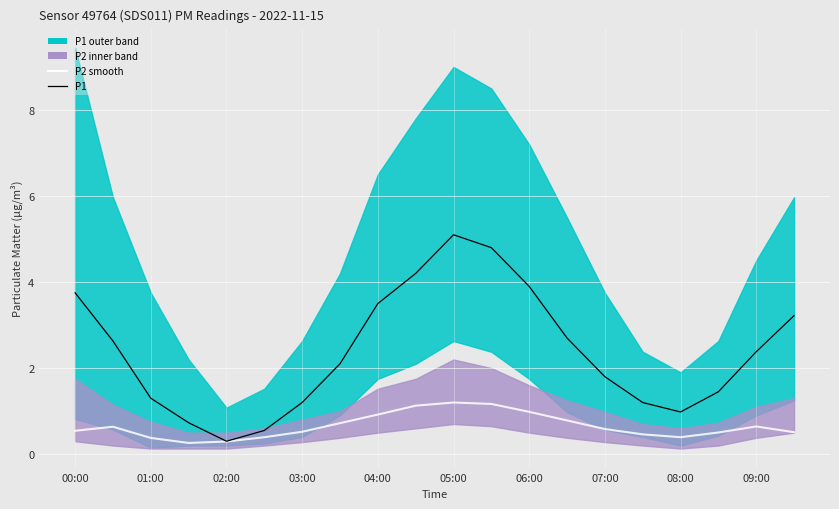

How many data points in P1 are less than 2?

9